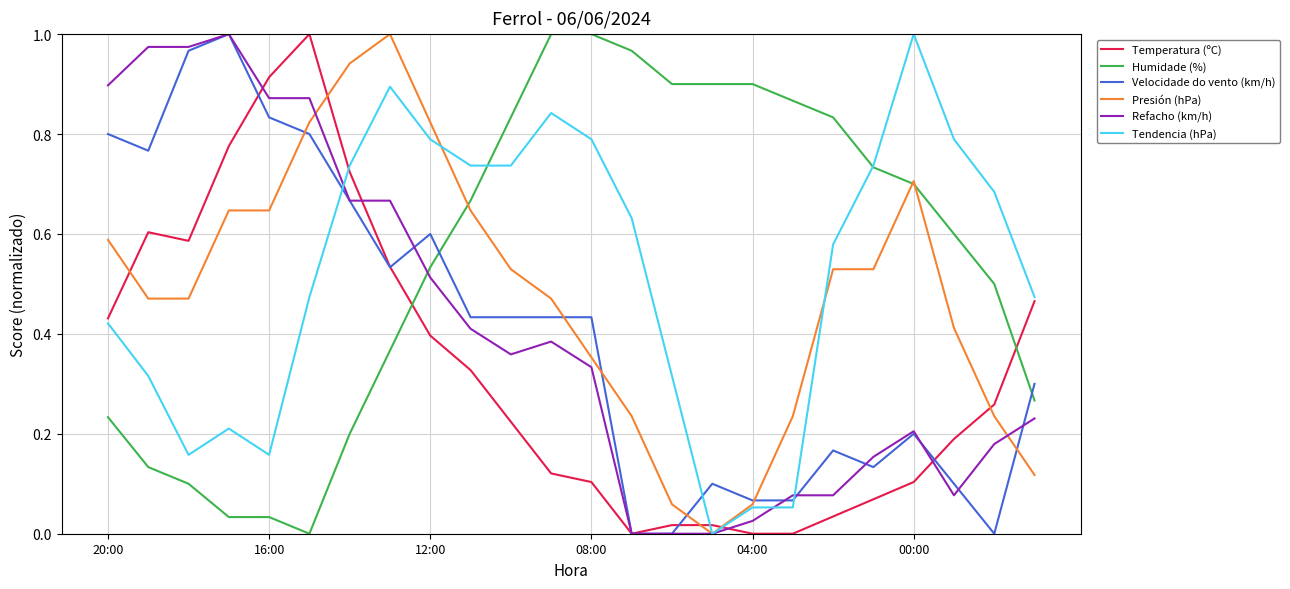

True or false: Tendencia (hPa) has a value of 0.2 at 12:00.

False